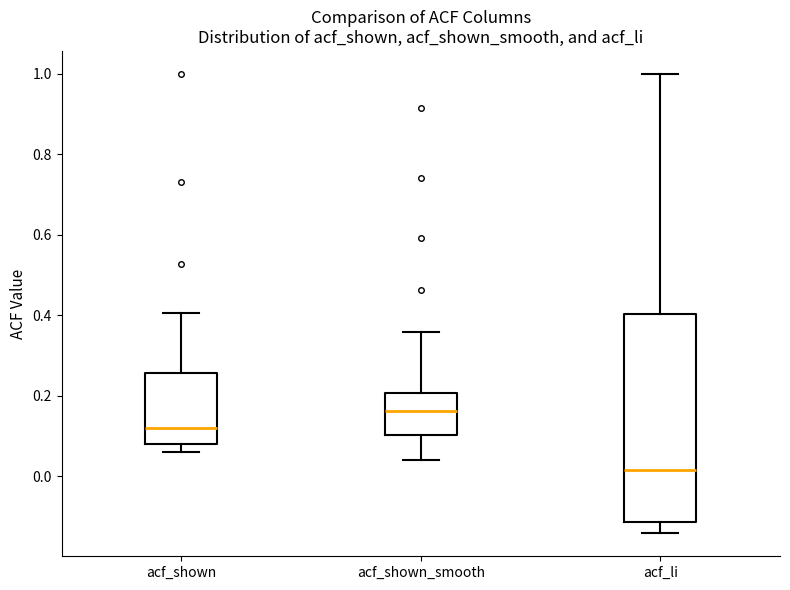

Which box has the lowest median line?

acf_li